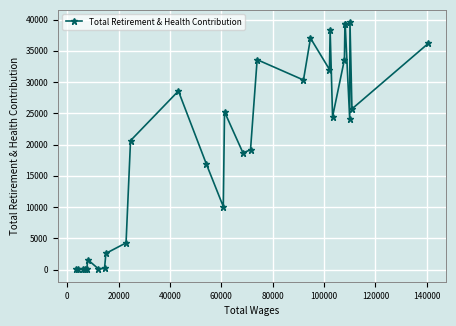

What is the sum of all values?

581687